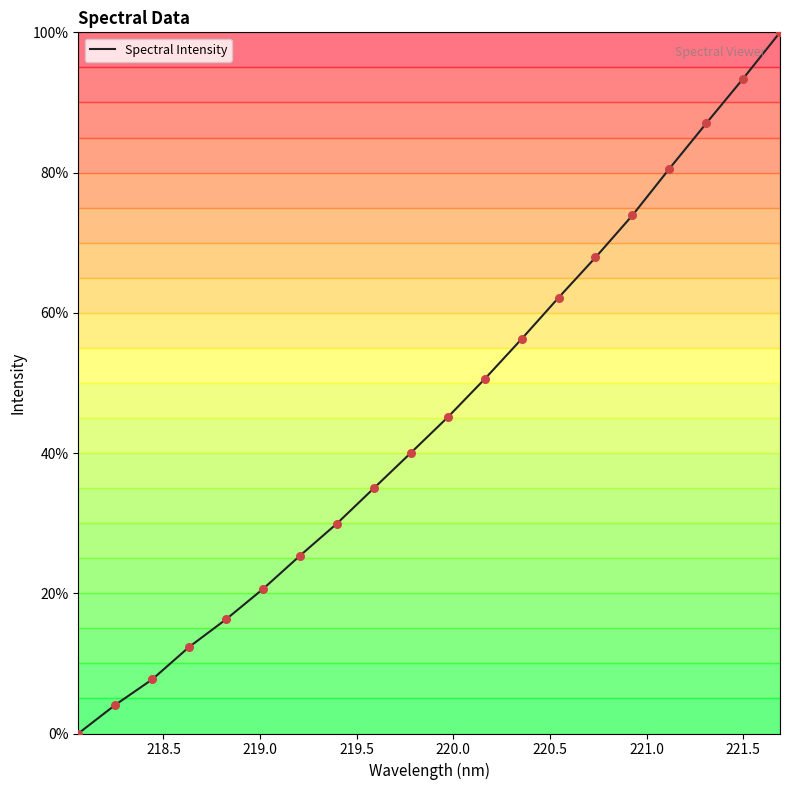

What is the difference between the maximum and minimum values?

100.0